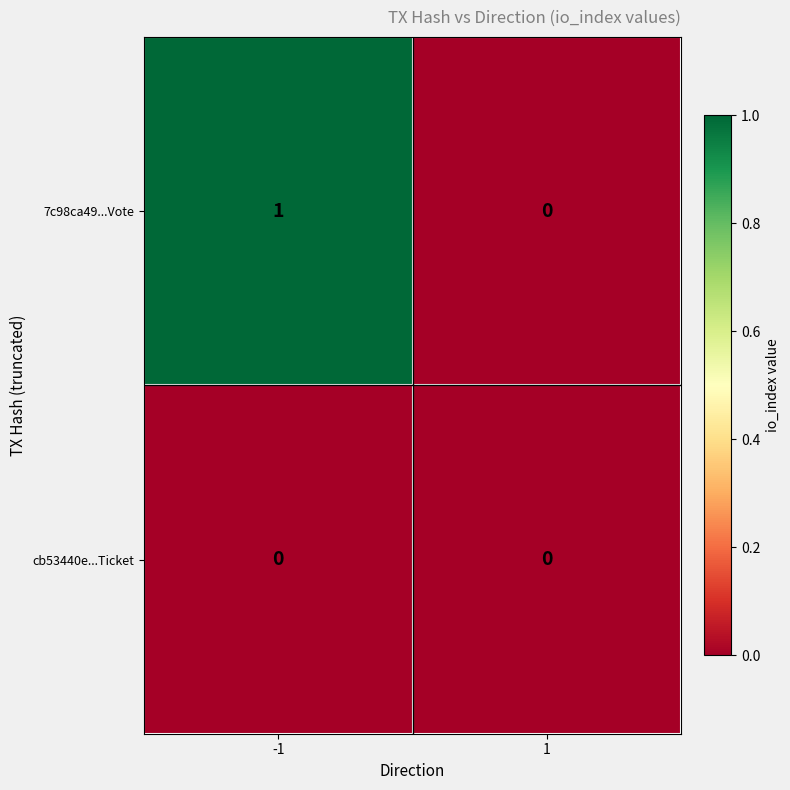

Reading left to right, transcribe all the data shown in this chart.

7c98ca49...Vote: 1	0
cb53440e...Ticket: 0	0